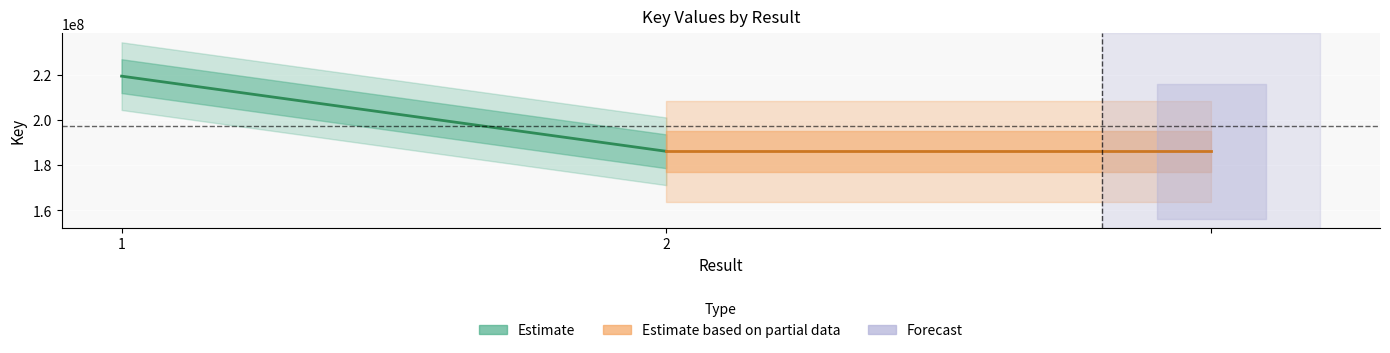

Between 1 and 2, which series saw the biggest shift?

Estimate